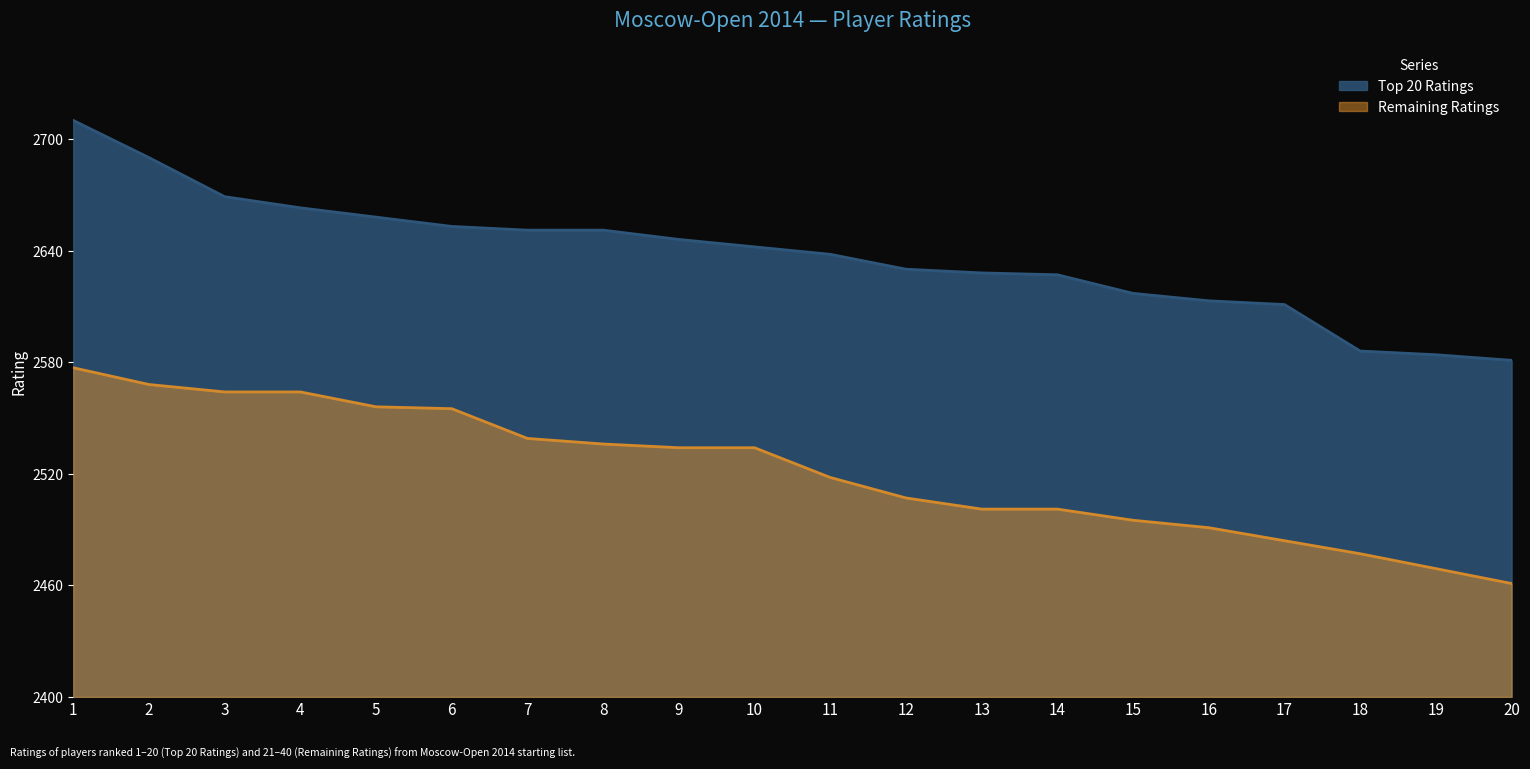

What is the difference between the maximum and minimum values in the Top 20 Ratings series?

129